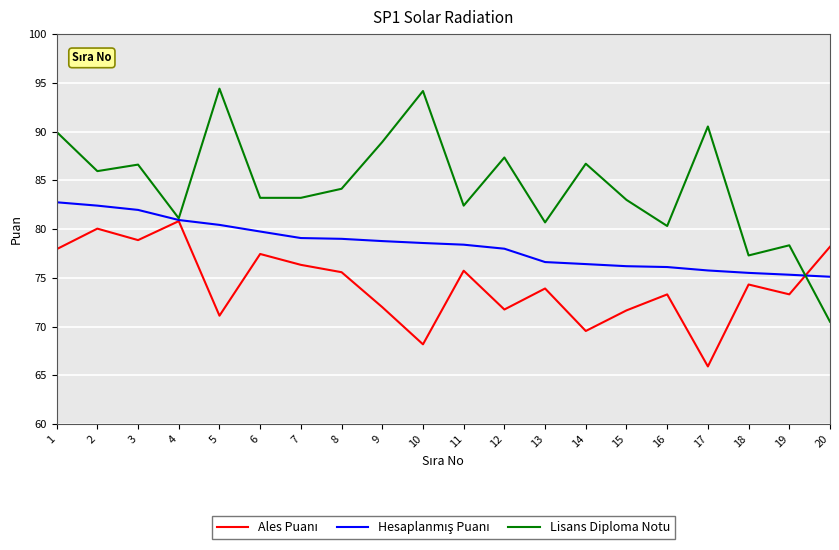

At which category does Lisans Diploma Notu reach its first local valley?

2